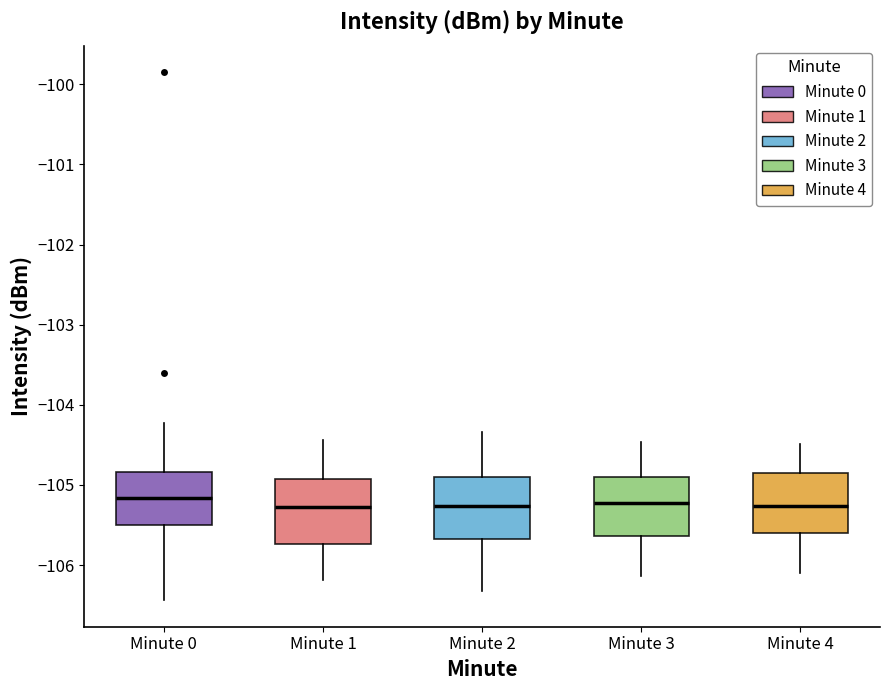

Where is the lower edge of the box for Minute 1 on the y-axis? The values are not printed on the chart, so give them approximately, as read against the axis.

-105.7